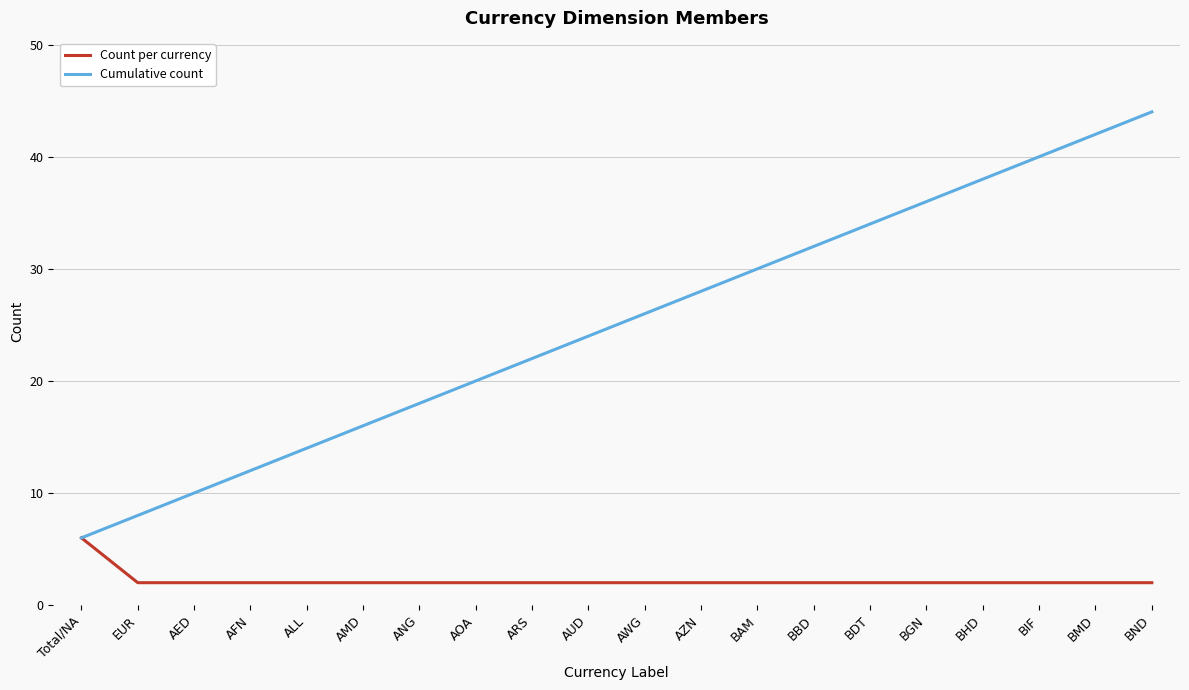

Reading left to right, what are all the values shown in this chart?

Count per currency: Total/NA=6	EUR=2	AED=2	AFN=2	ALL=2	AMD=2	ANG=2	AOA=2	ARS=2	AUD=2	AWG=2	AZN=2	BAM=2	BBD=2	BDT=2	BGN=2	BHD=2	BIF=2	BMD=2	BND=2
Cumulative count: Total/NA=6	EUR=8	AED=10	AFN=12	ALL=14	AMD=16	ANG=18	AOA=20	ARS=22	AUD=24	AWG=26	AZN=28	BAM=30	BBD=32	BDT=34	BGN=36	BHD=38	BIF=40	BMD=42	BND=44